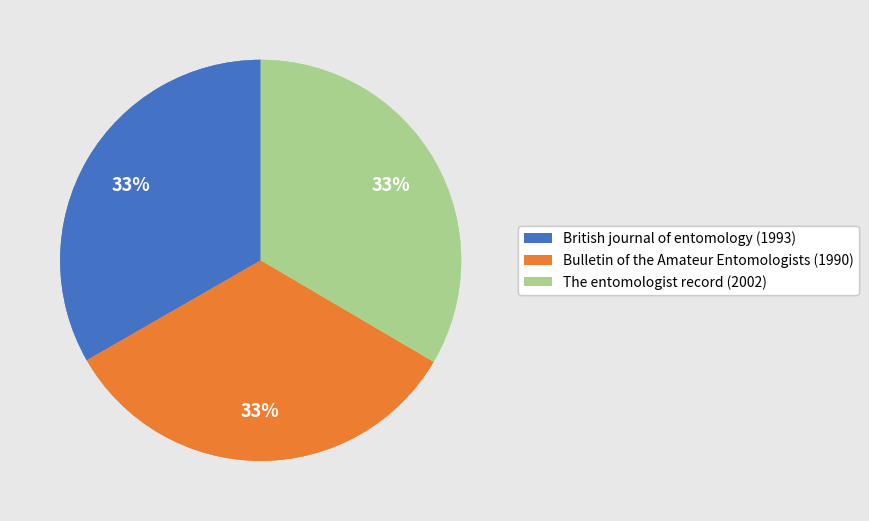

Does any single category account for the majority?

No